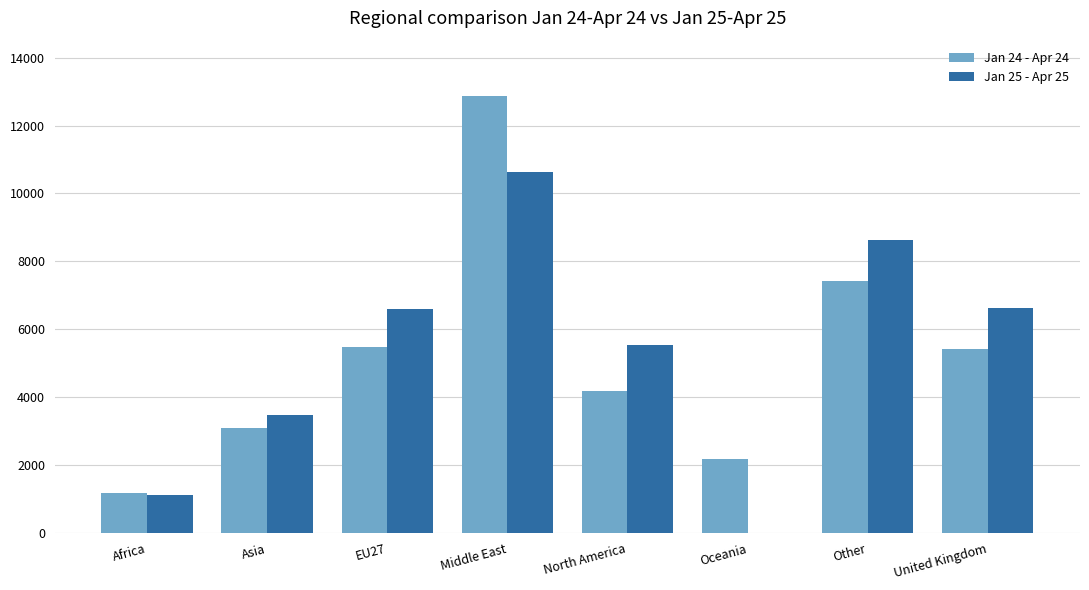

How many series are shown in this chart?

2